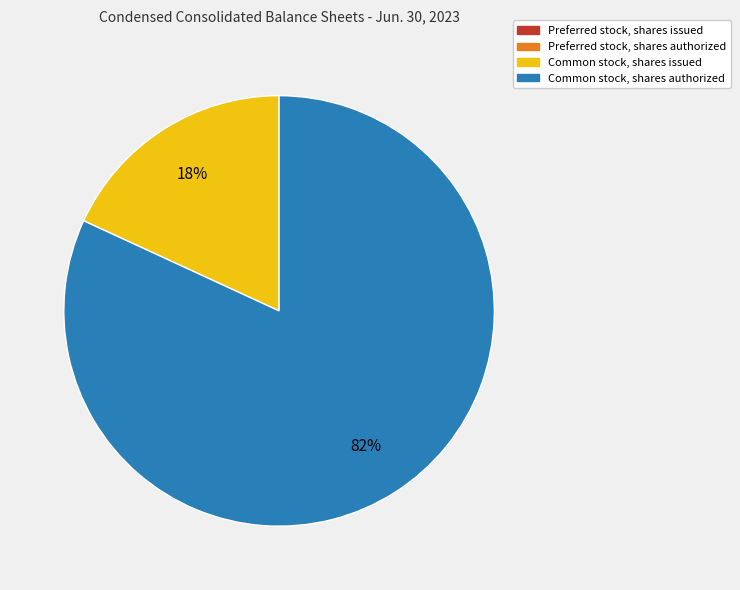

To the nearest percent, what is the average slice percentage?

25%